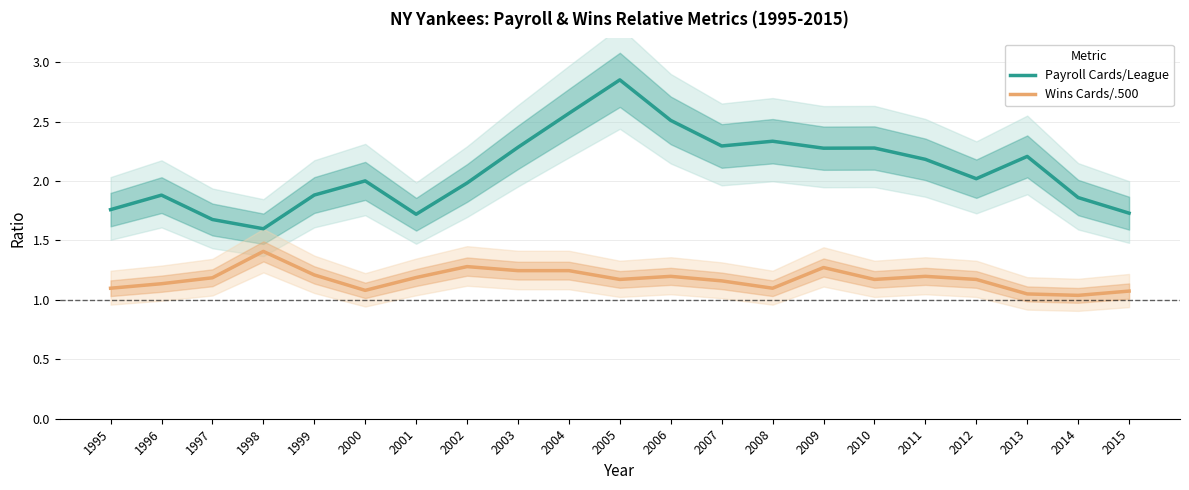

How many distinct data groups are displayed?

2